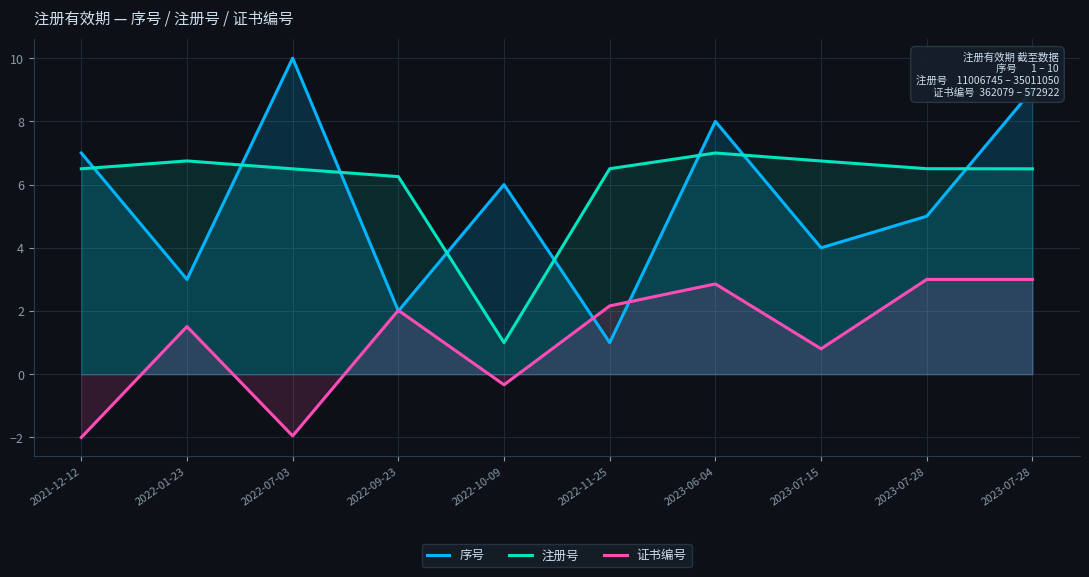

What value does the 注册号 series have at 2023-07-28?

6.5